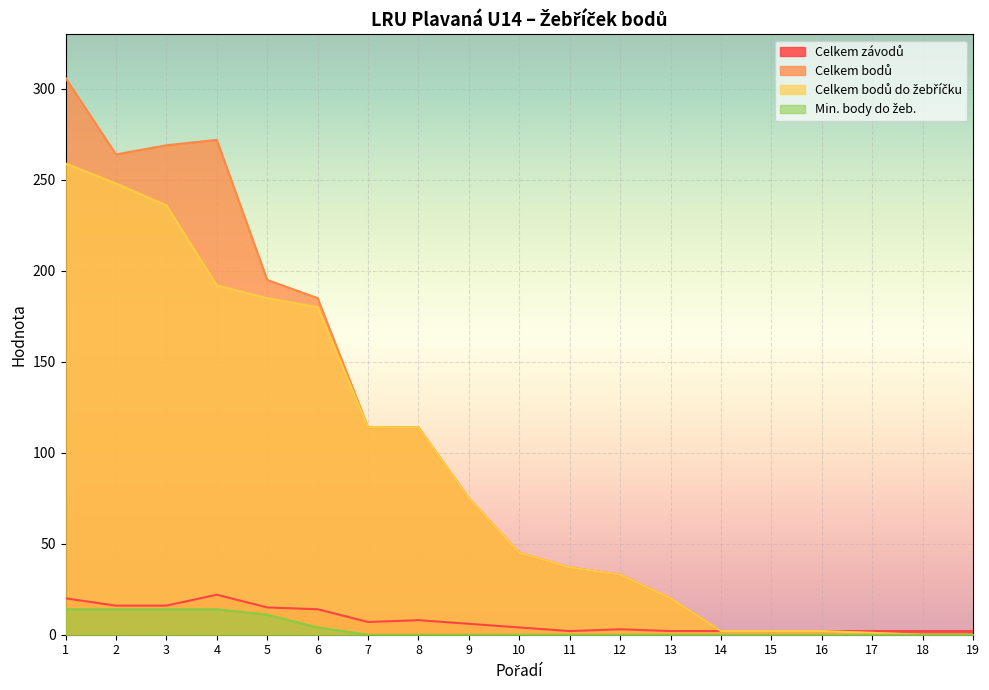

Where is Celkem bodů nearest to the value 153?

6